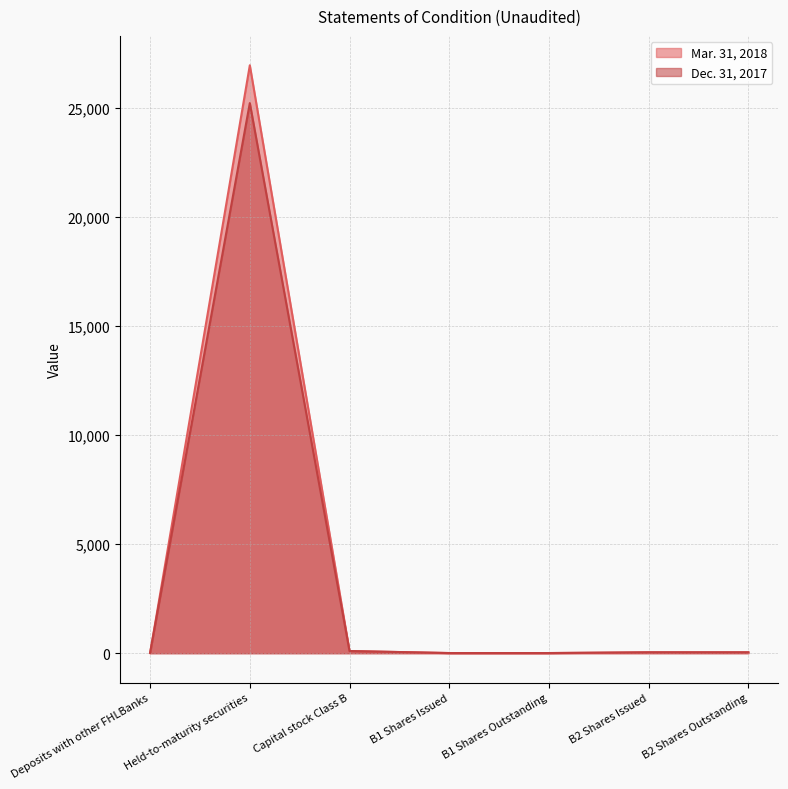

The value of Dec. 31, 2017 at B2 Shares Issued is 44. True or false?

True